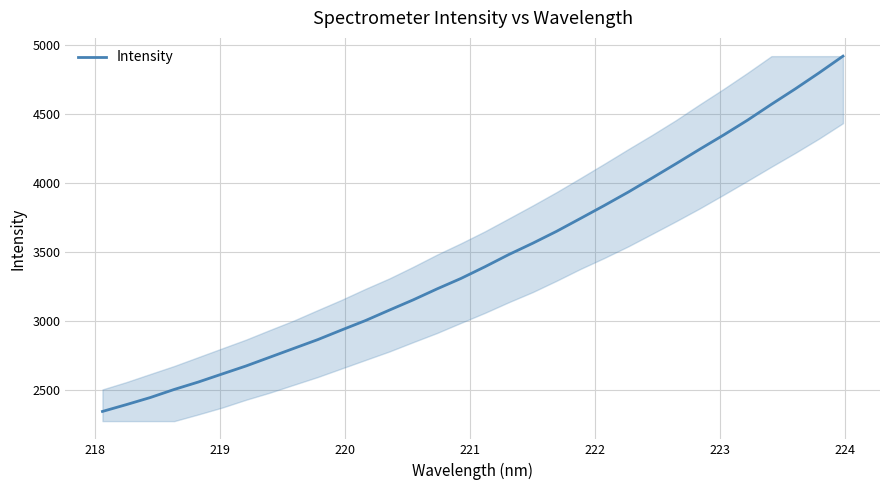

What is the smallest value displayed?

2342.6